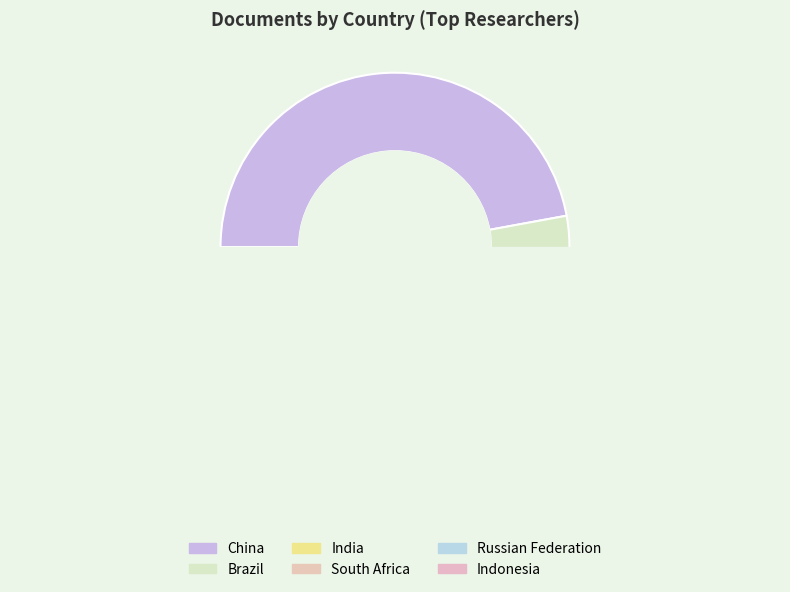

To the nearest percent, what is the average slice percentage?

17%